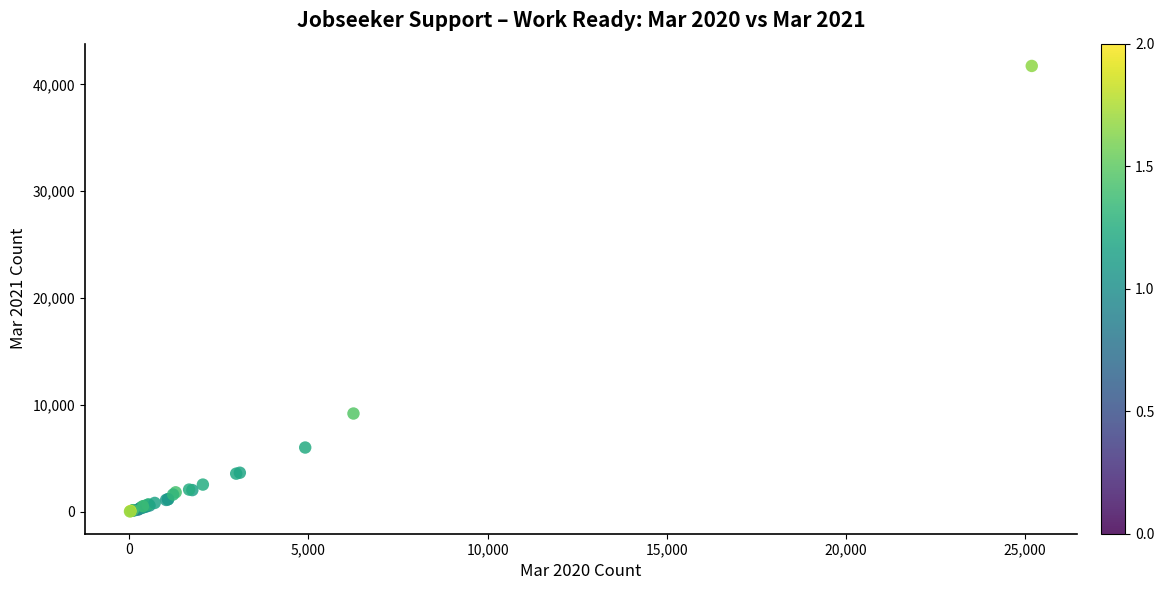

What Y value in the scatter plot is closest to 20877?

9195